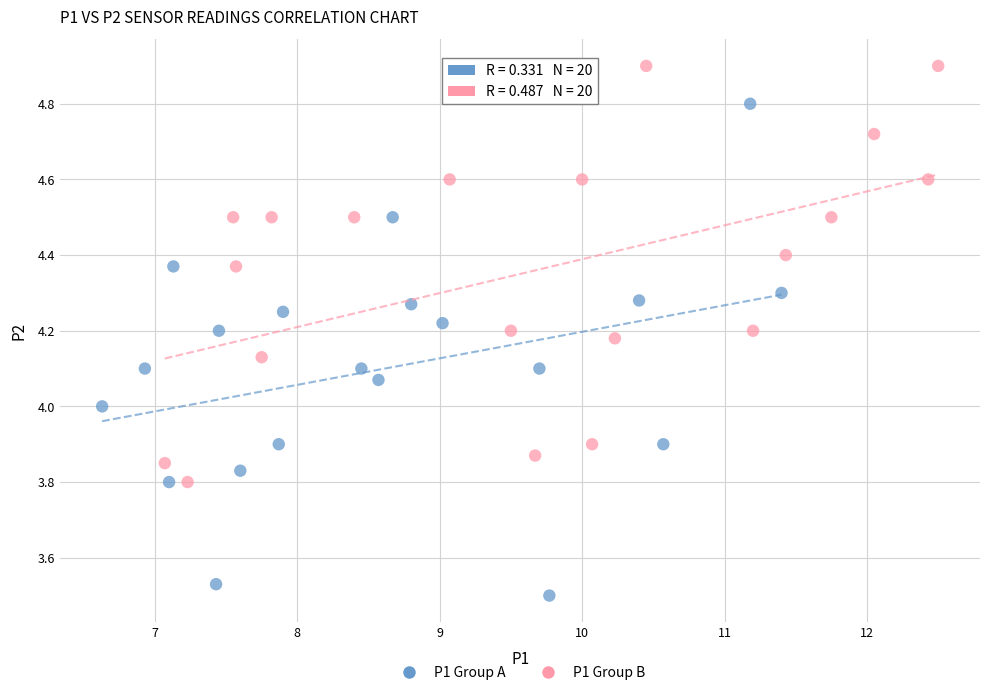

Which series has the largest Y range (max minus min)?

P1 Group A